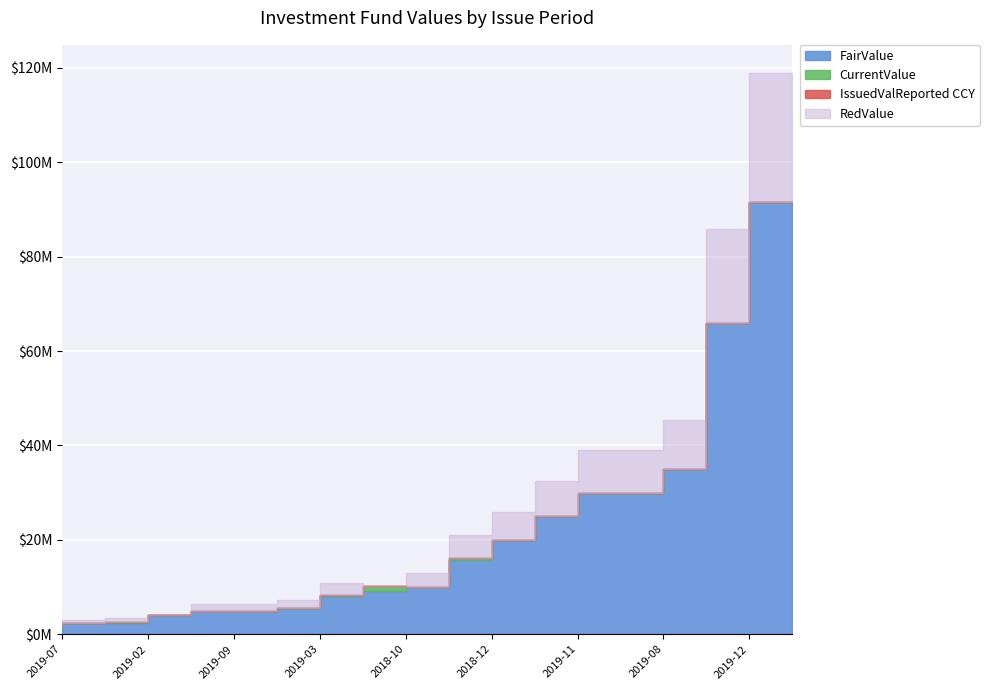

What are all the series names shown in the legend?

FairValue, CurrentValue, IssuedValReported CCY, RedValue